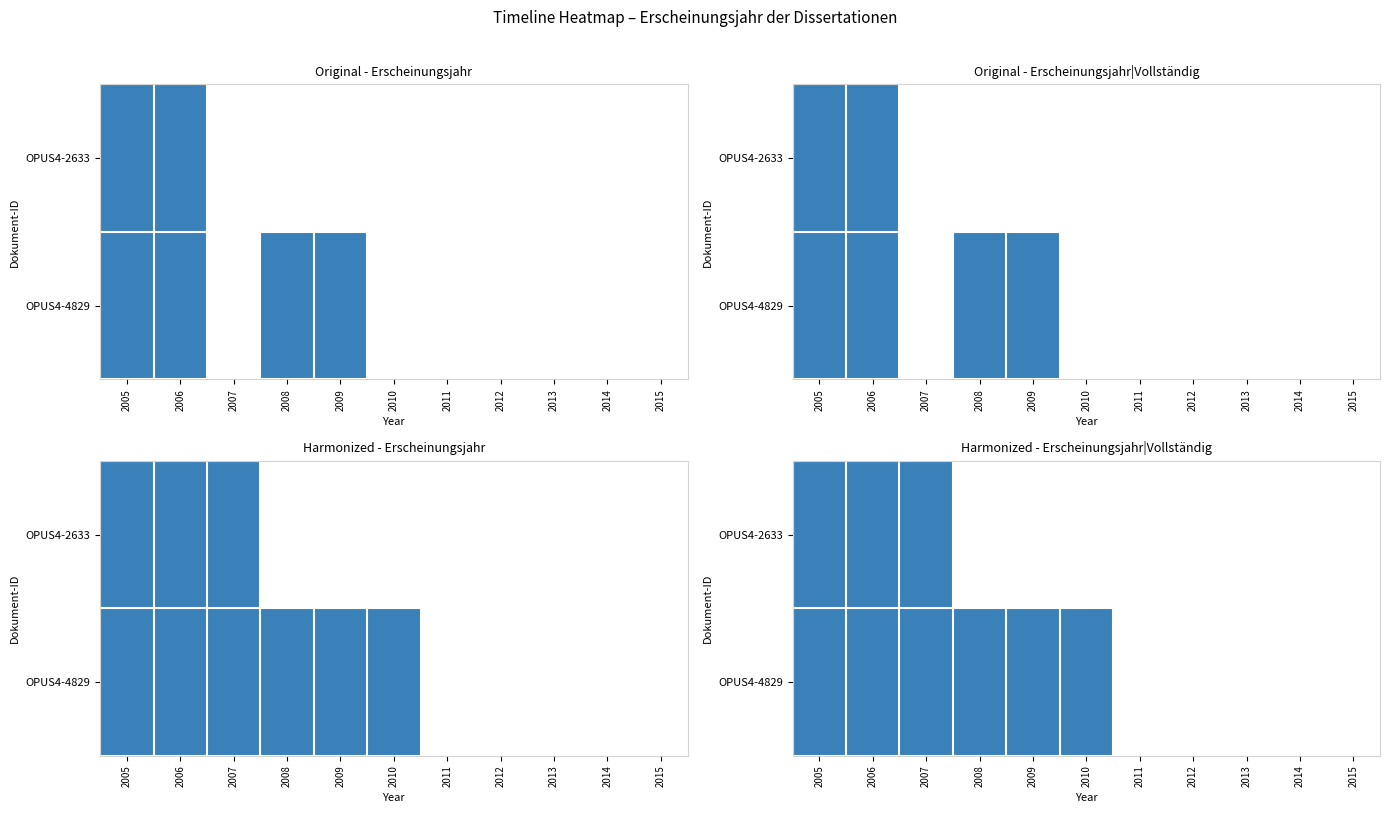

Which category has the lowest value across all series?

2008